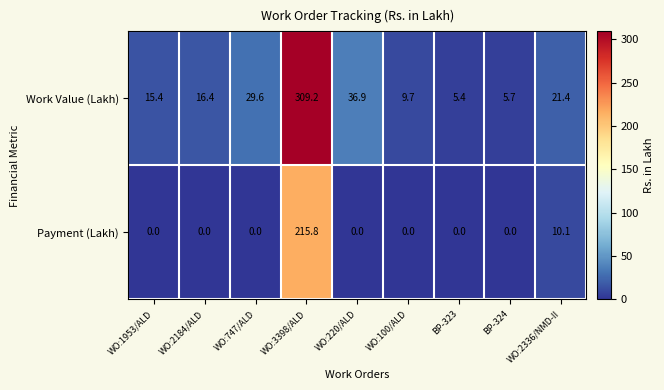

The value of Payment (Lakh) at BP-324 is 147.9. True or false?

False